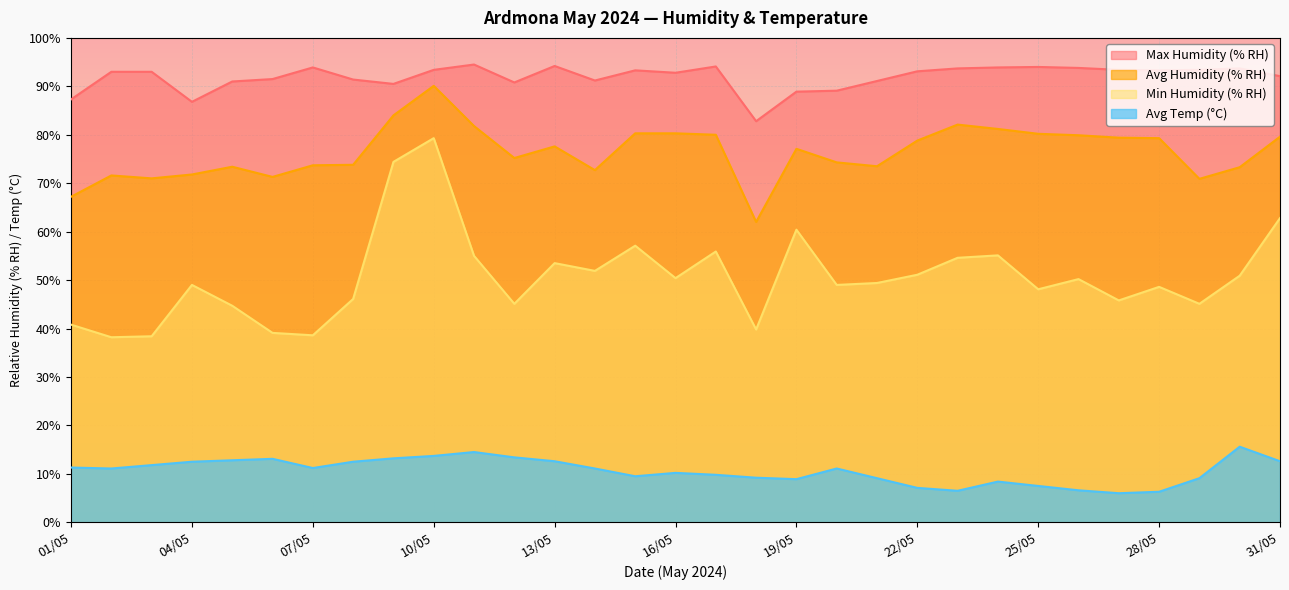

What are all the series names shown in the legend?

Max Humidity (% RH), Avg Humidity (% RH), Min Humidity (% RH), Avg Temp (°C)